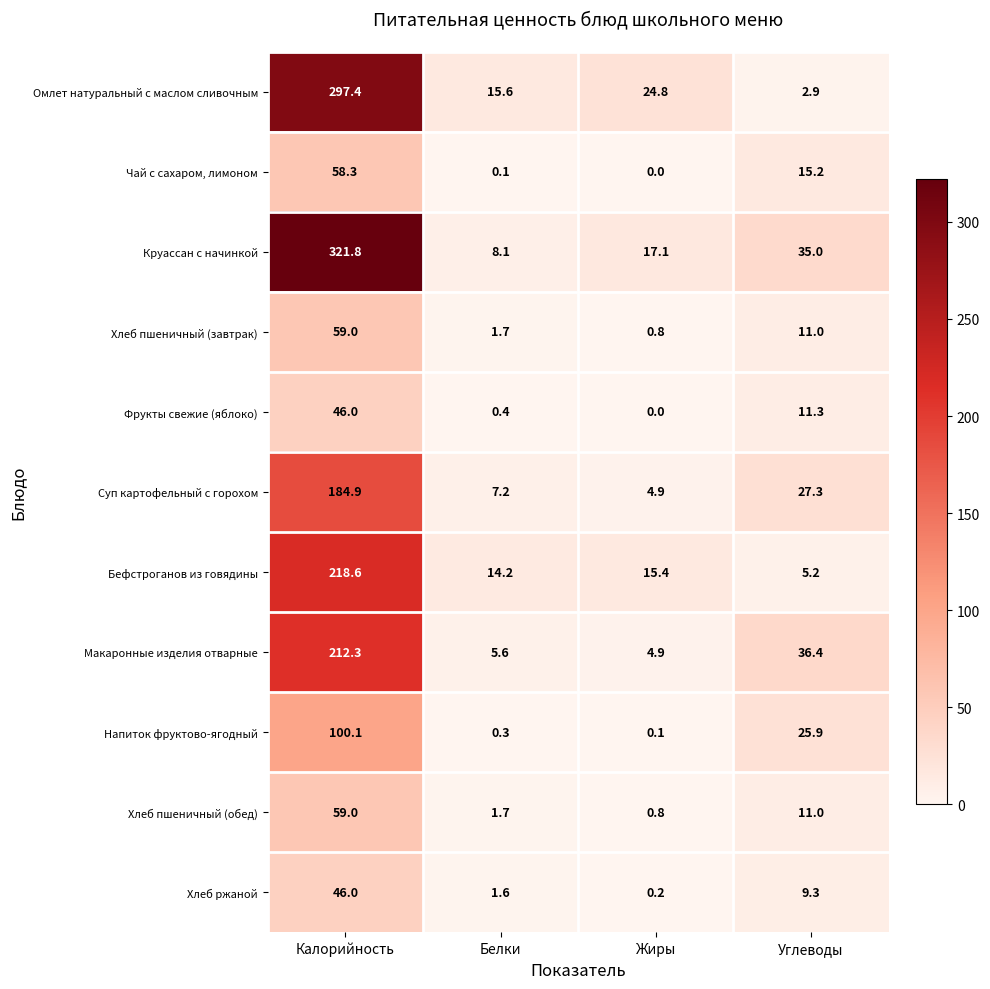

Which label corresponds to the smallest value in the chart?

Жиры